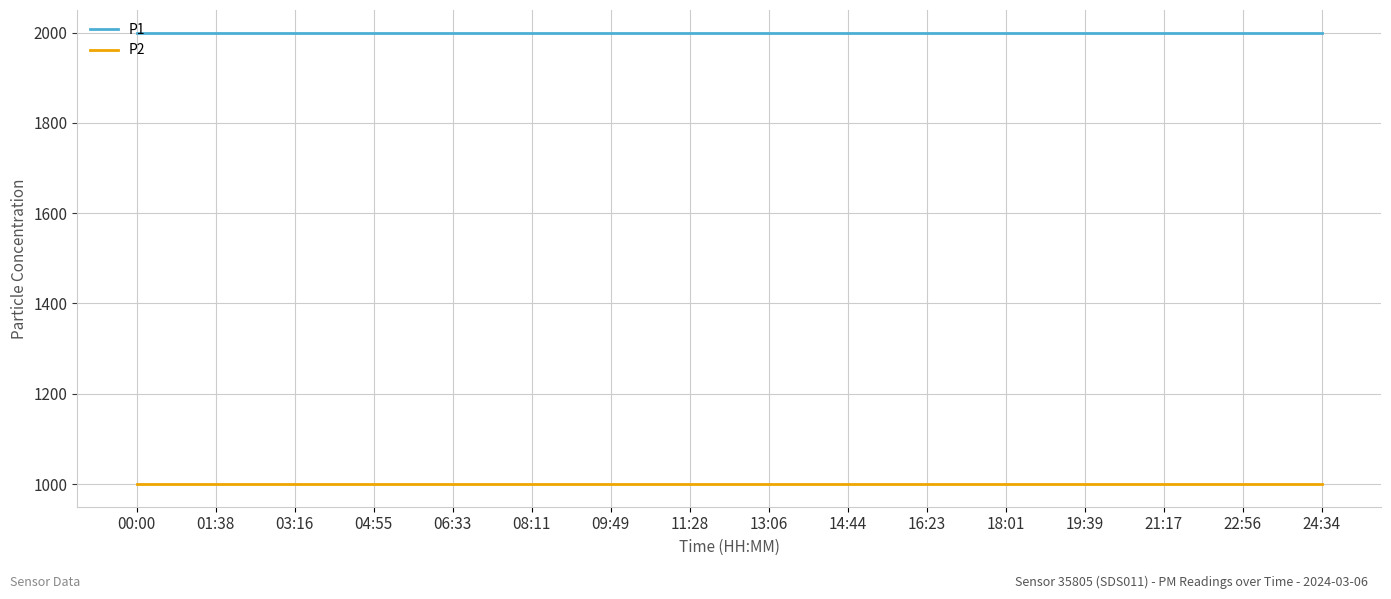

Count the number of data series in this chart.

2